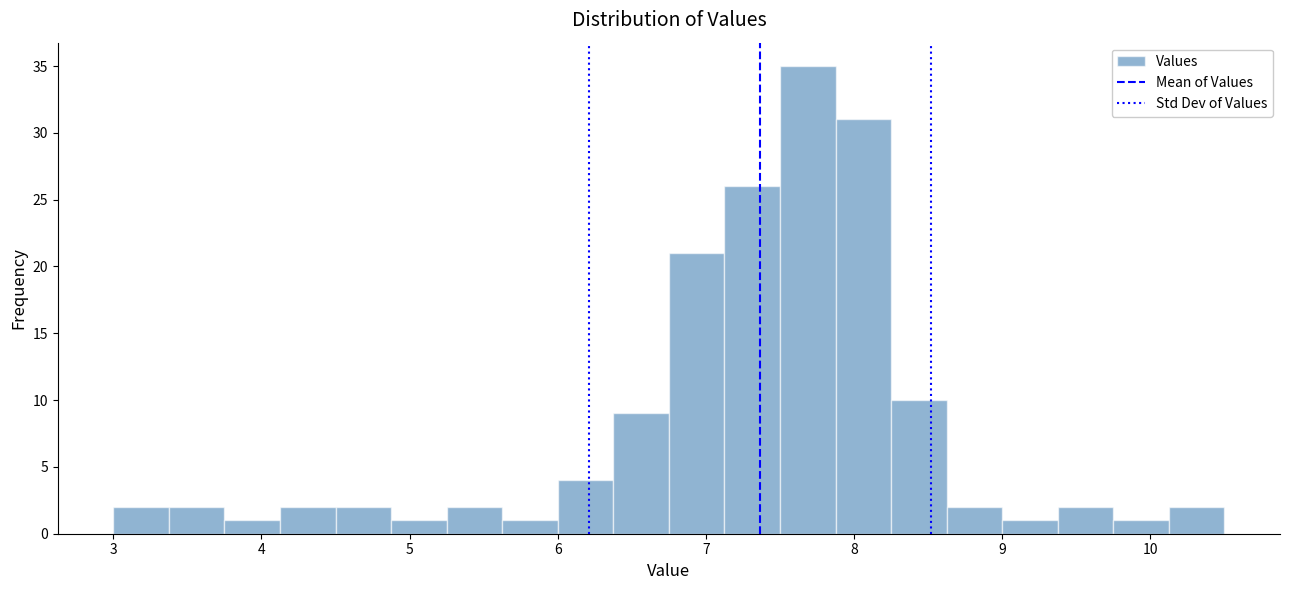

Read against the x-axis, roughly where is the centre of the tallest bar?

7.7